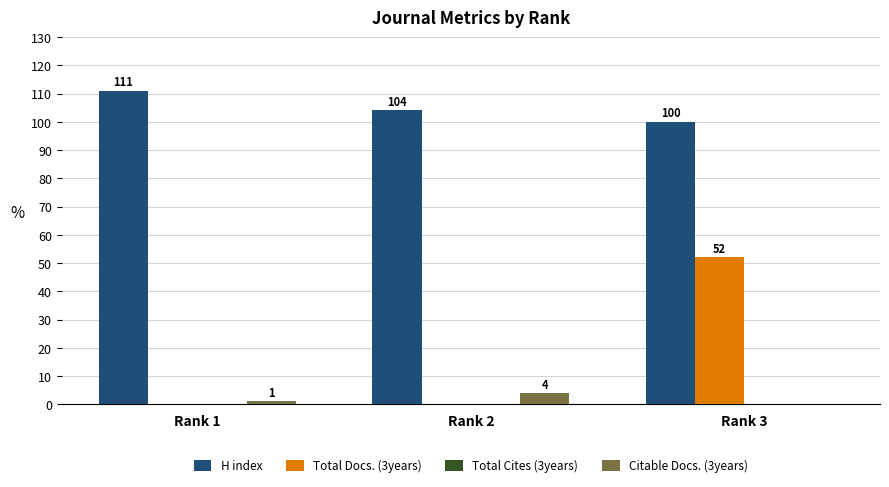

What is the maximum value shown in the chart?

111